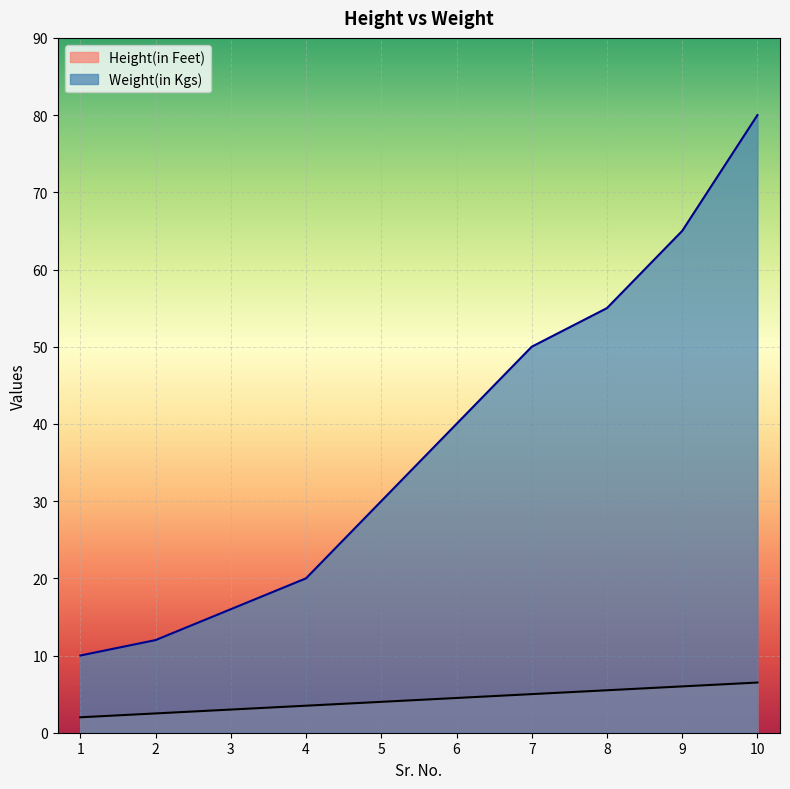

How many lines are shown in the chart?

2